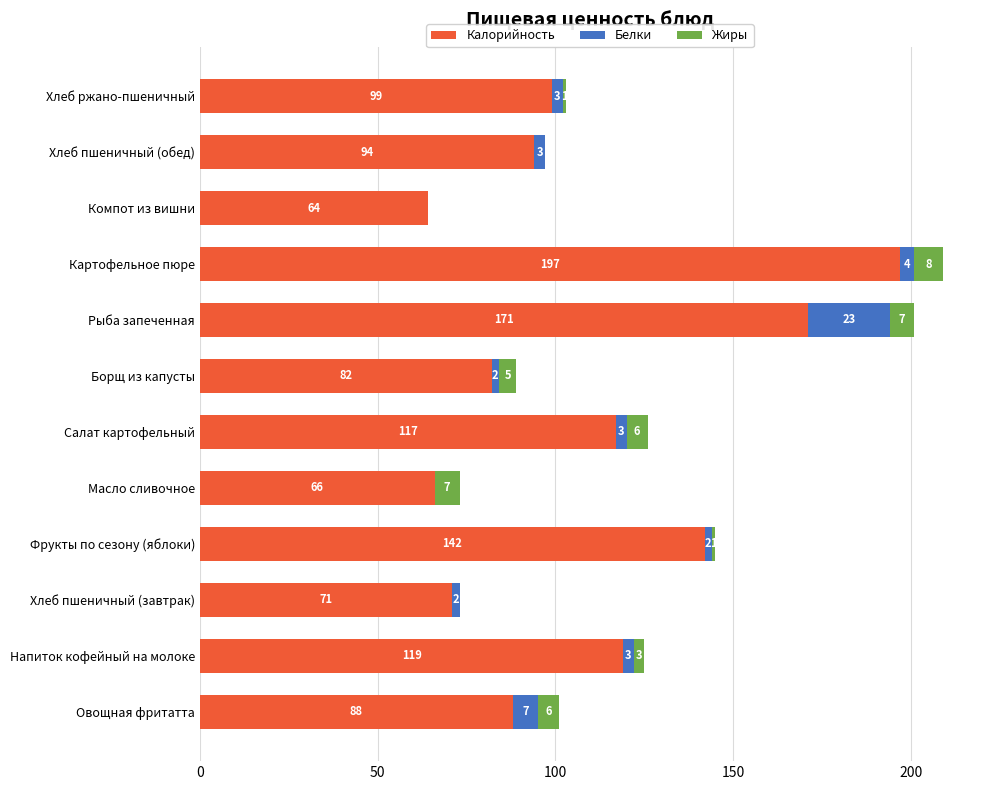

The Калорийность series shows 132 at Овощная фритатта. True or false?

False